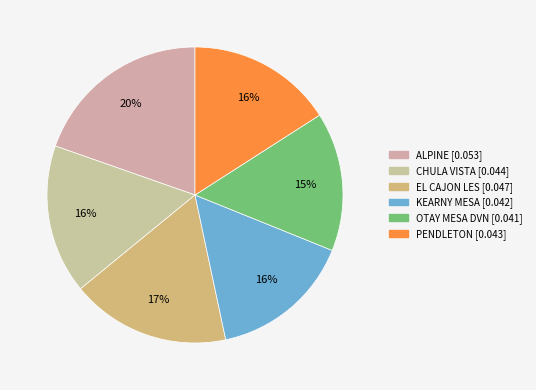

Which category has the smallest portion of the pie?

OTAY MESA DVN